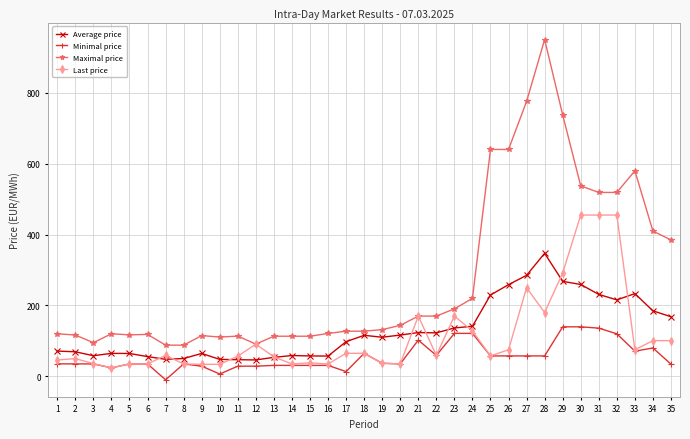

Which series changed the most between 18 and 35?

Maximal price